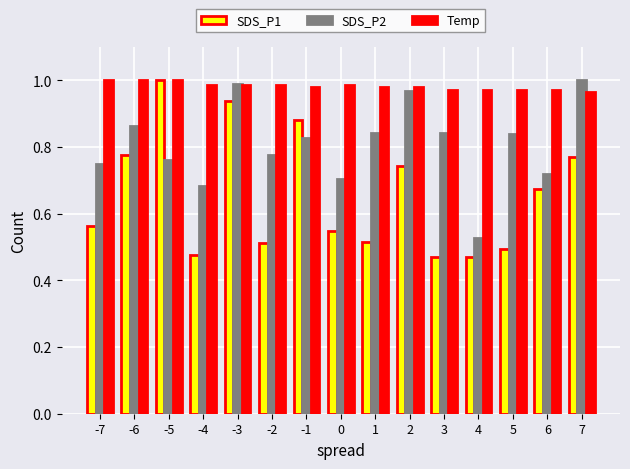

Which series changed the most between -6 and -5?

SDS_P1